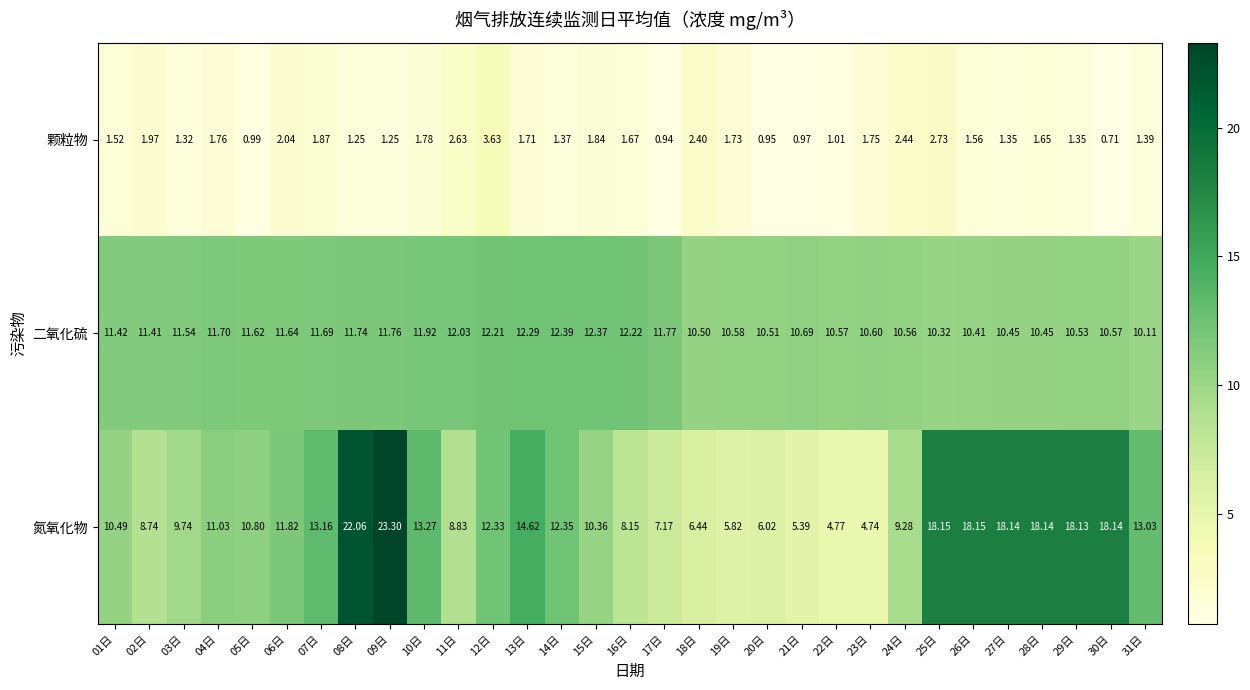

Which series has the largest range (max minus min)?

氮氧化物